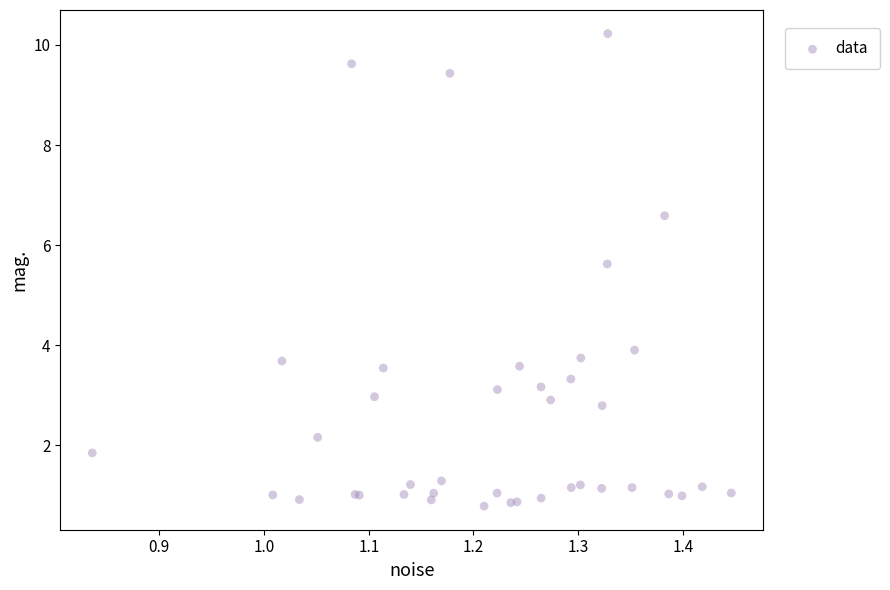

What Y value in the scatter plot is closest to 5?

5.6